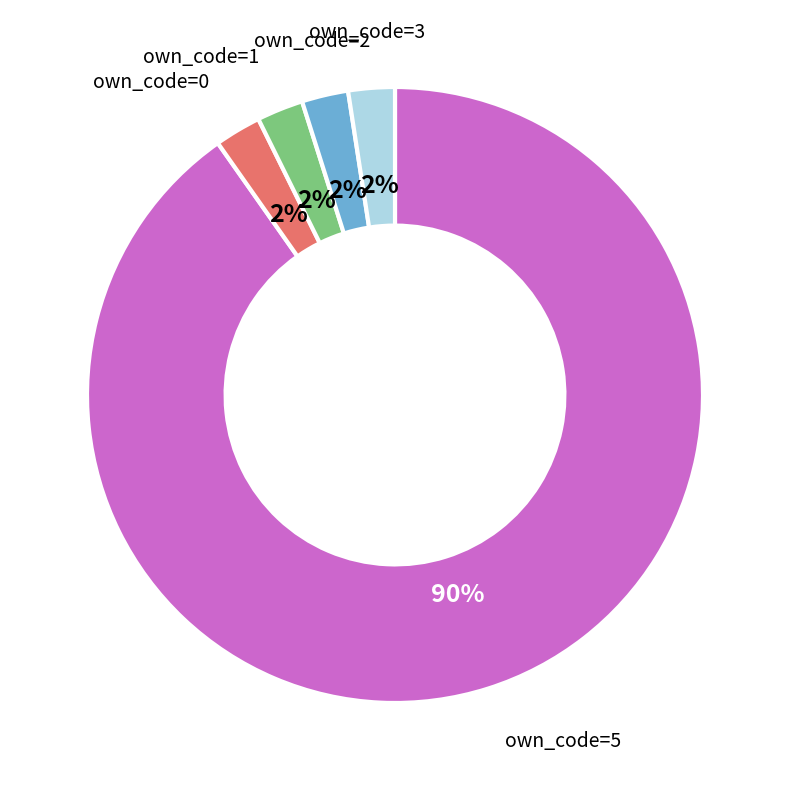

To the nearest percent, what is the average slice percentage?

20%